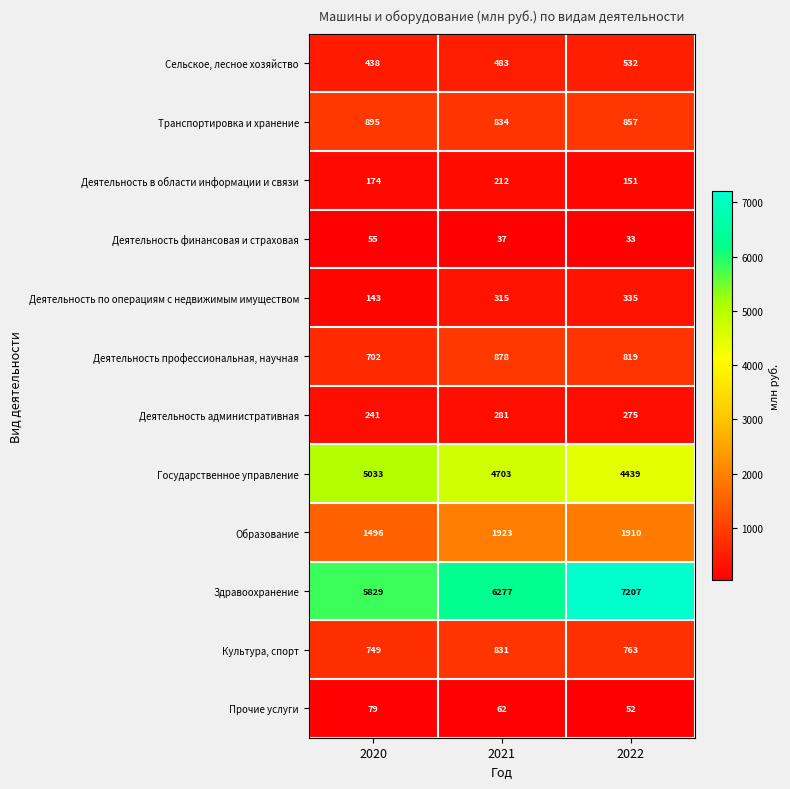

Which series has the widest spread of values?

Здравоохранение